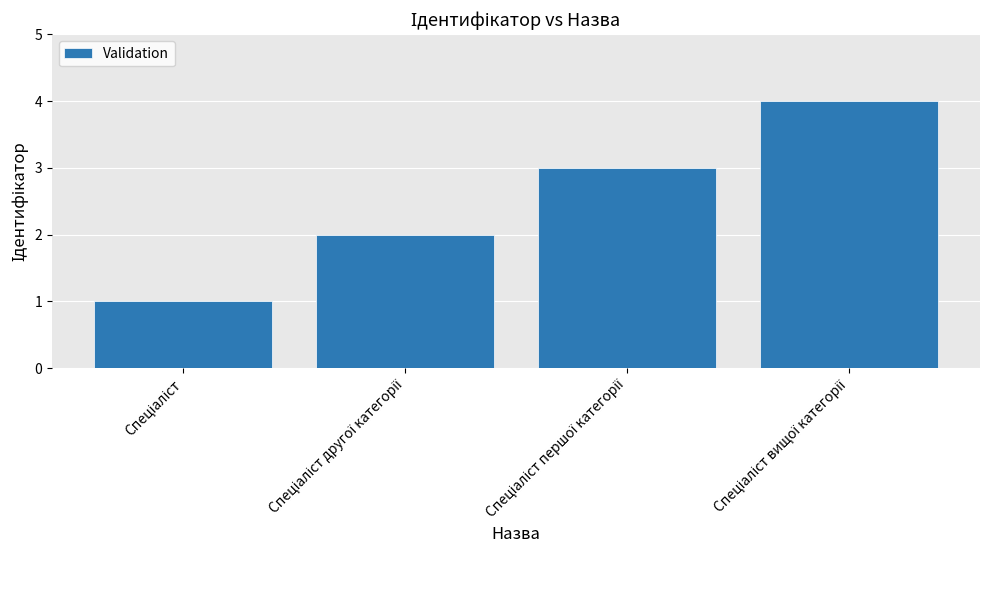

What is the difference between the maximum and minimum values?

3